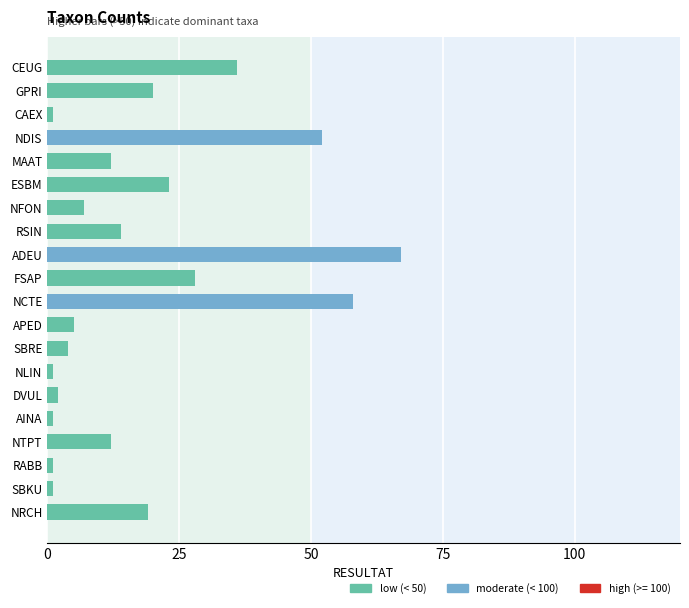

Which category has the highest value across all series?

ADEU